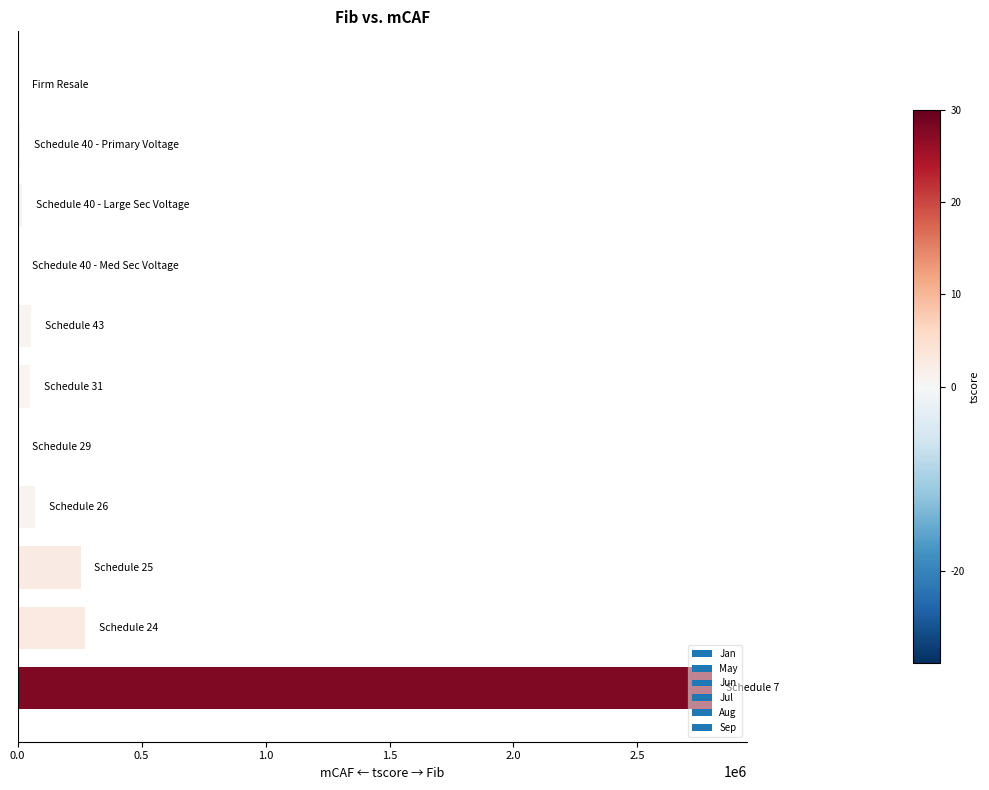

What is the sum of all values?

3531813